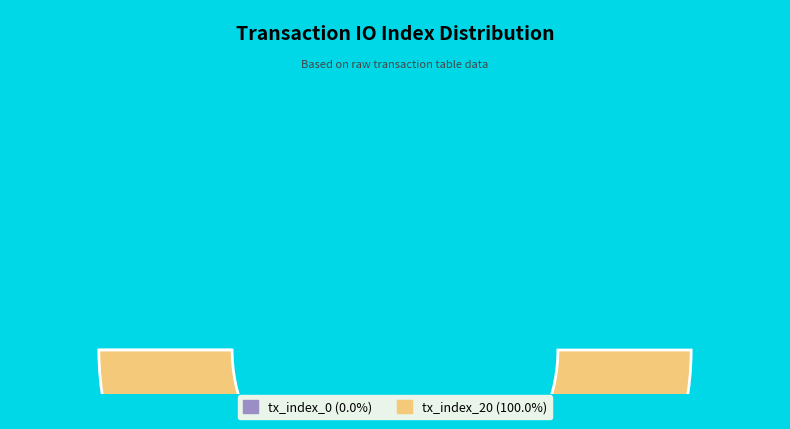

Count the number of slices in the pie.

2